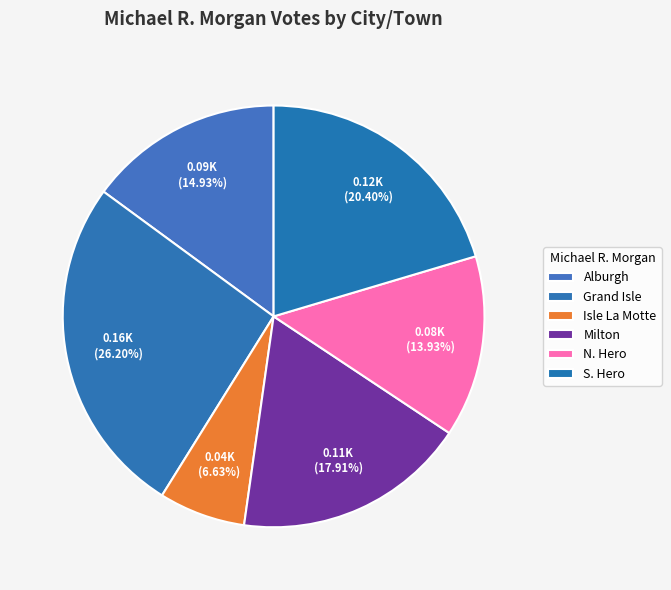

Rank the categories by value from highest to lowest.

Grand Isle, S. Hero, Milton, Alburgh, N. Hero, Isle La Motte